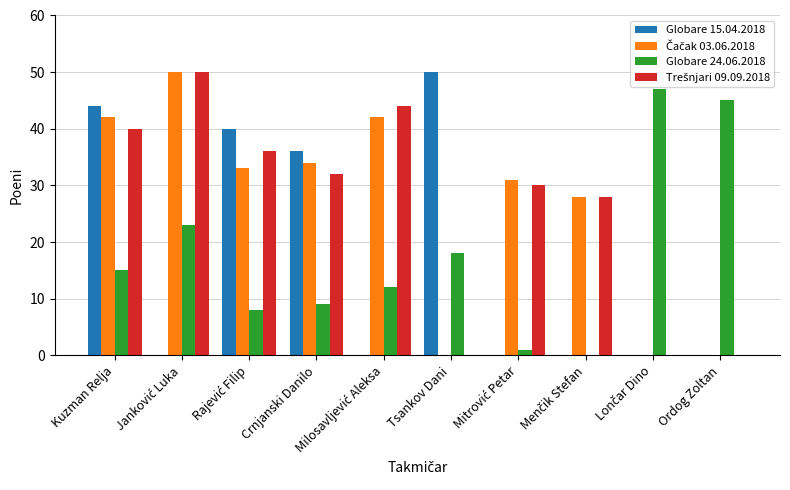

The Globare 15.04.2018 series shows 13 at Kuzman Relja. True or false?

False